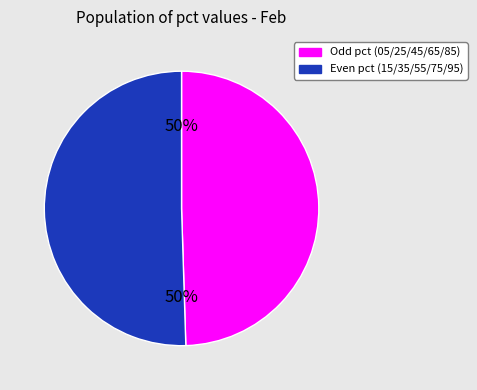

To the nearest percent, what is the average slice percentage?

50%